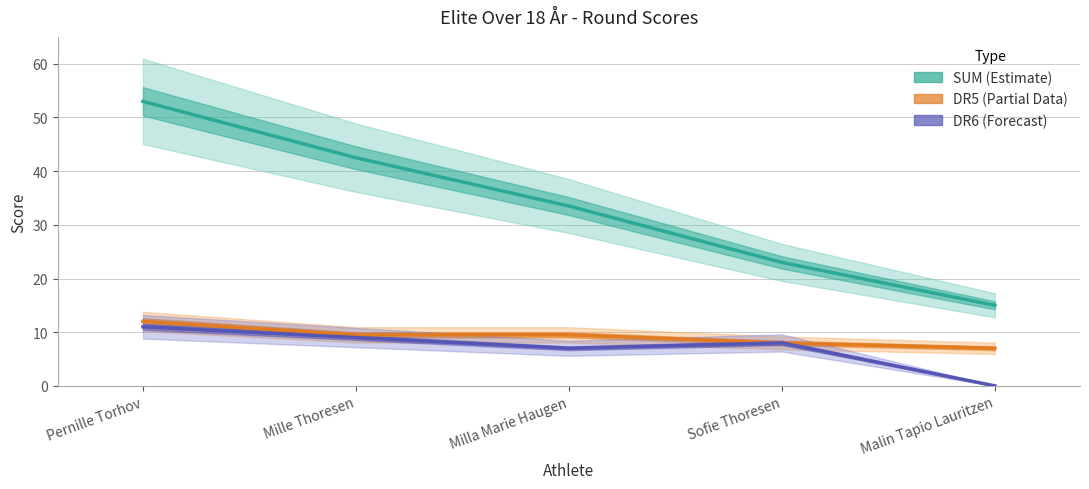

How many data points in DR5 (Partial Data) are less than 9?

2